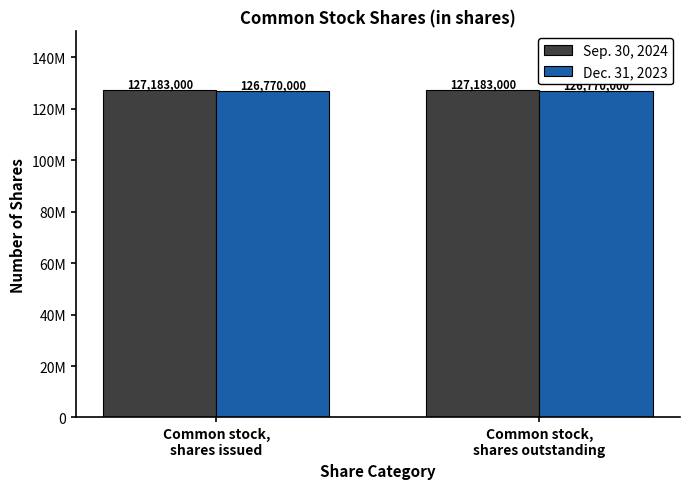

Rank the categories by Sep. 30, 2024 value from highest to lowest.

Common stock,
shares issued, Common stock,
shares outstanding